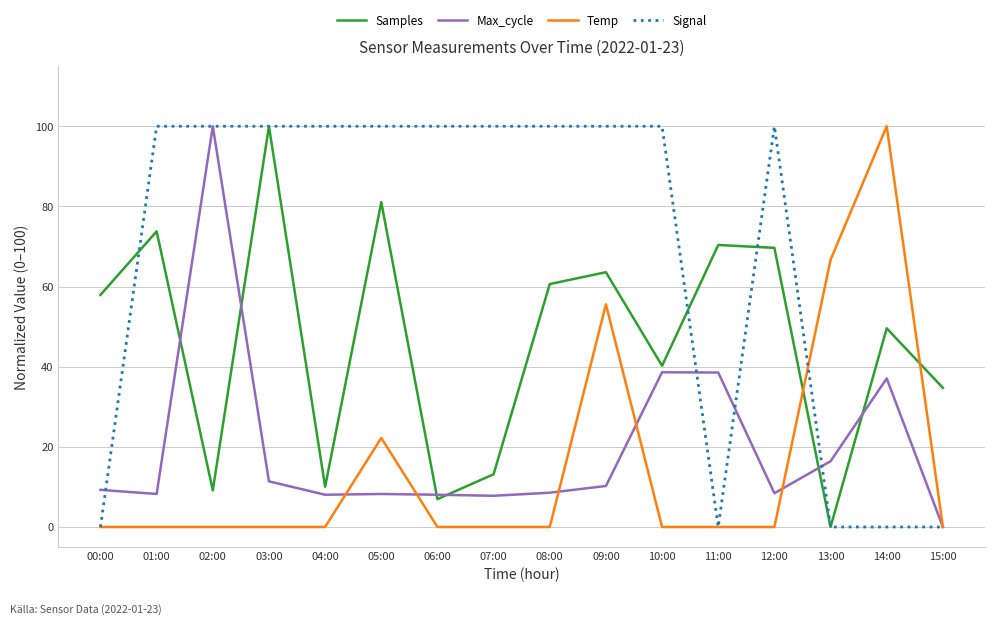

Which series has the largest total across all categories?

Signal